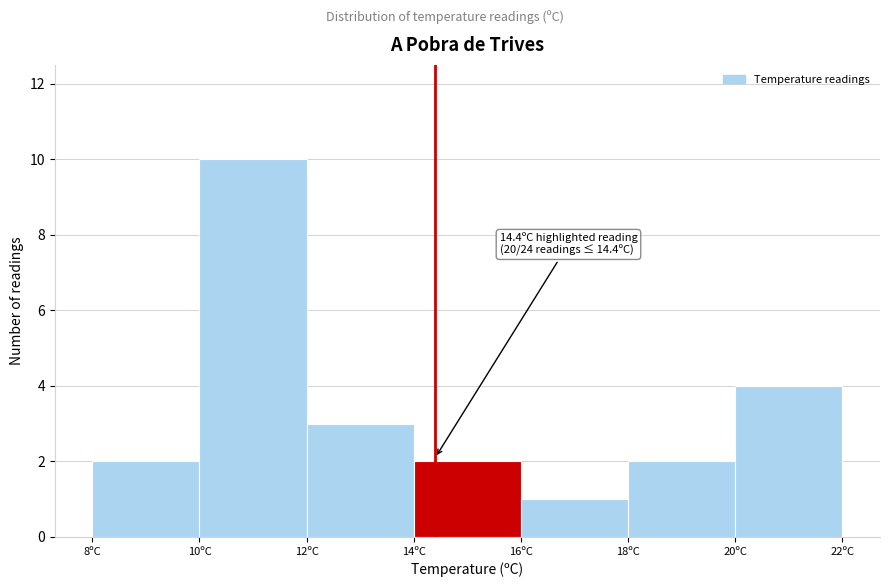

Which range on the x-axis has the tallest bar?

10 to 12